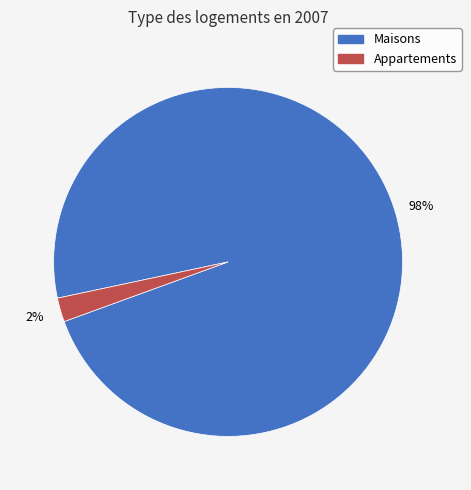

Is there a majority slice in this chart?

Yes